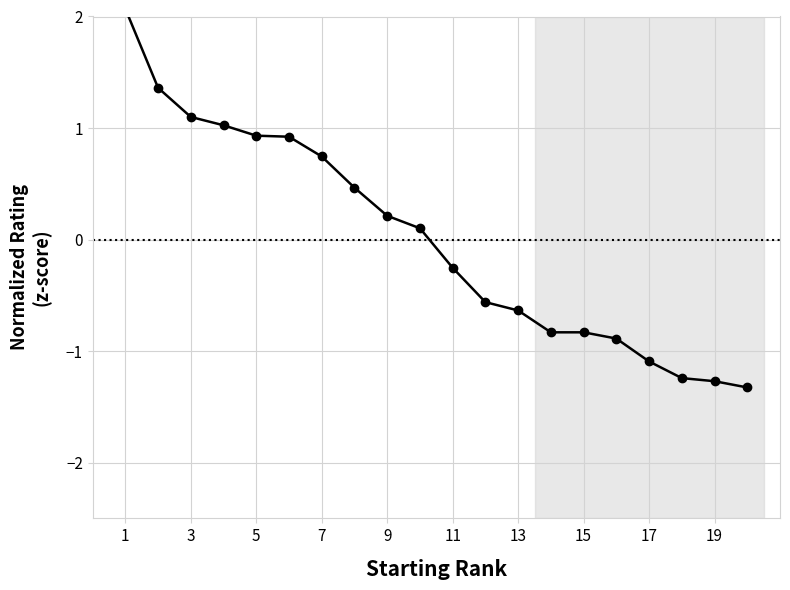

How many values are below zero?

10